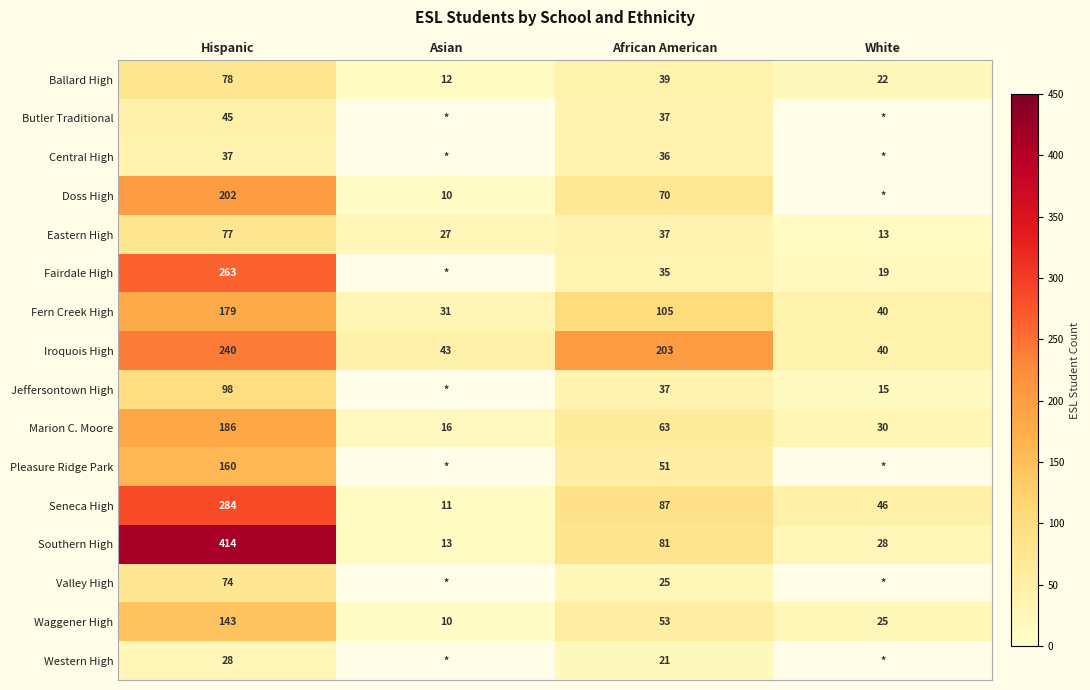

Which label corresponds to the largest value in the chart?

Hispanic